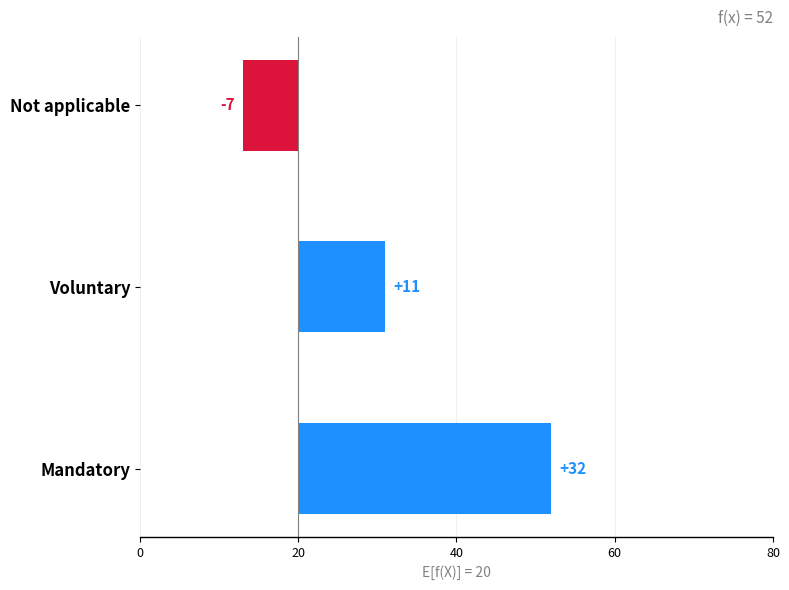

What is the maximum value shown in the chart?

32